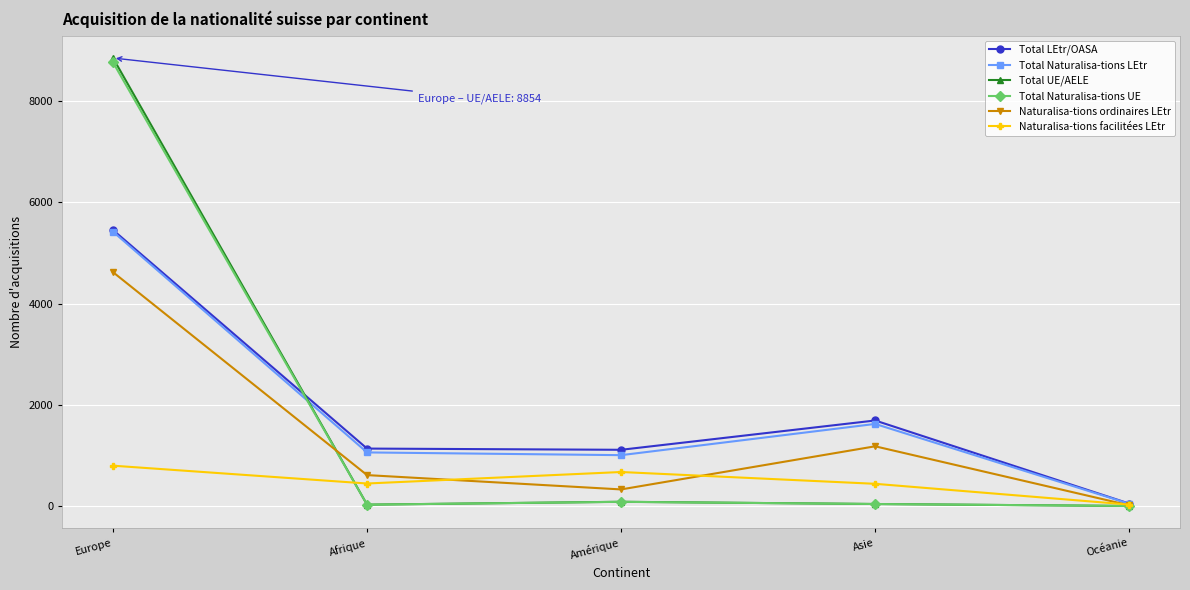

Which series has the largest range (max minus min)?

Total UE/AELE